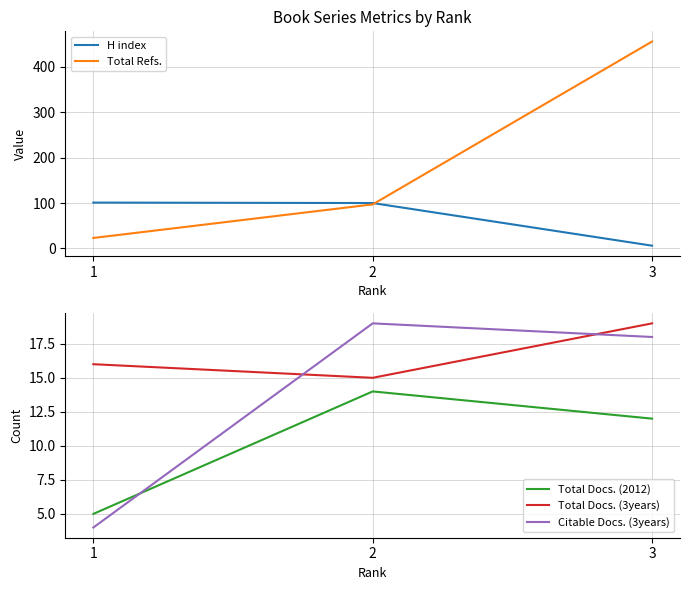

Does the chart have visible grid lines?

Yes